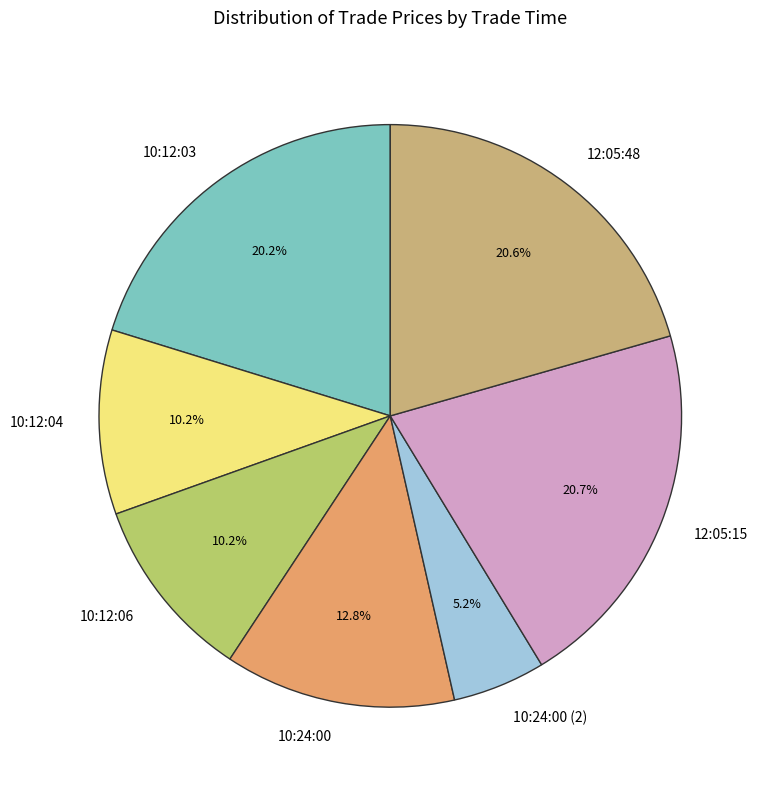

What percentage is the 10:12:06 slice, to the nearest percent?

10%